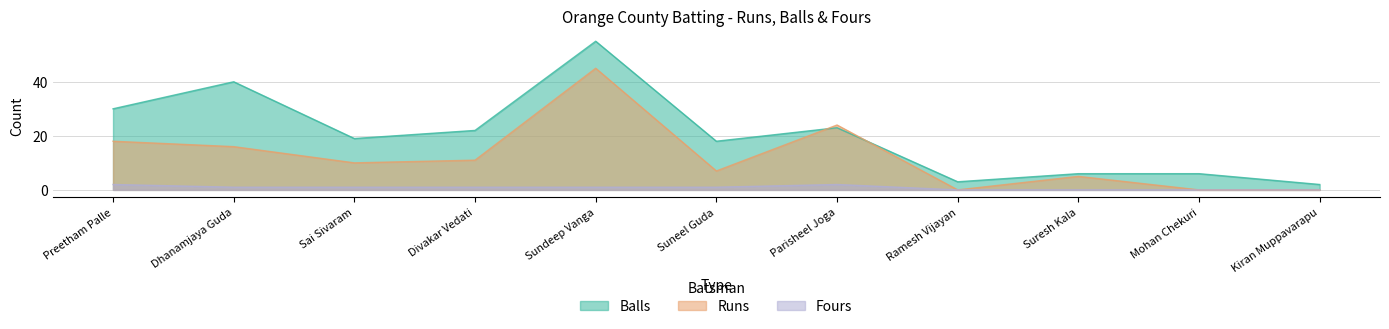

List the labels in order of Fours value, smallest first.

Ramesh Vijayan, Suresh Kala, Mohan Chekuri, Kiran Muppavarapu, Dhanamjaya Guda, Sai Sivaram, Divakar Vedati, Sundeep Vanga, Suneel Guda, Preetham Palle, Parisheel Joga